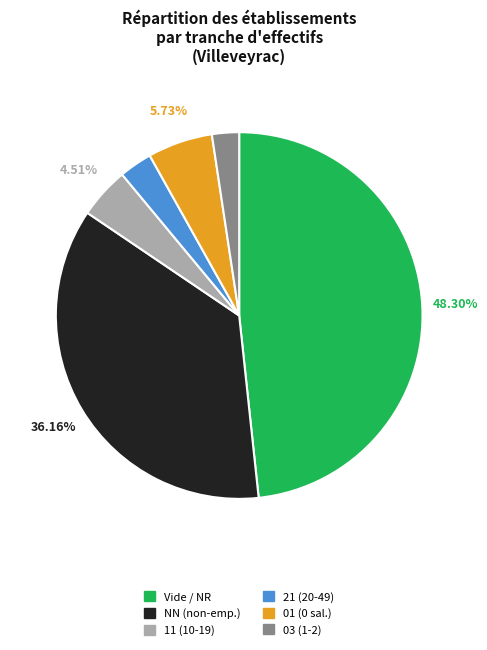

Is there a majority slice in this chart?

No